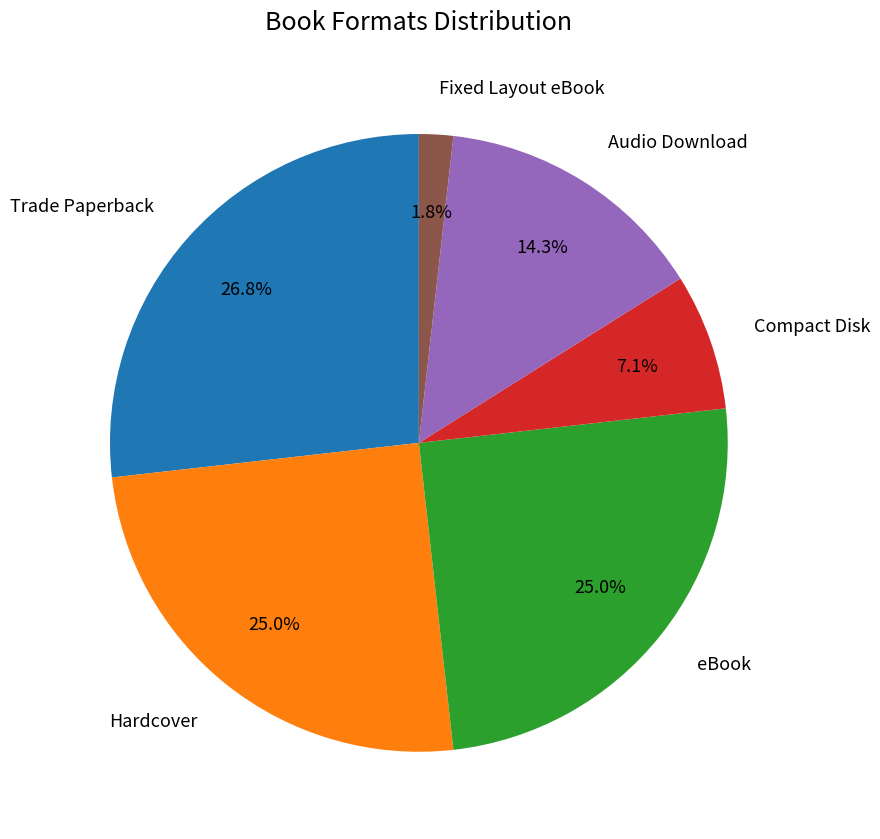

How many segments does this pie chart have?

6